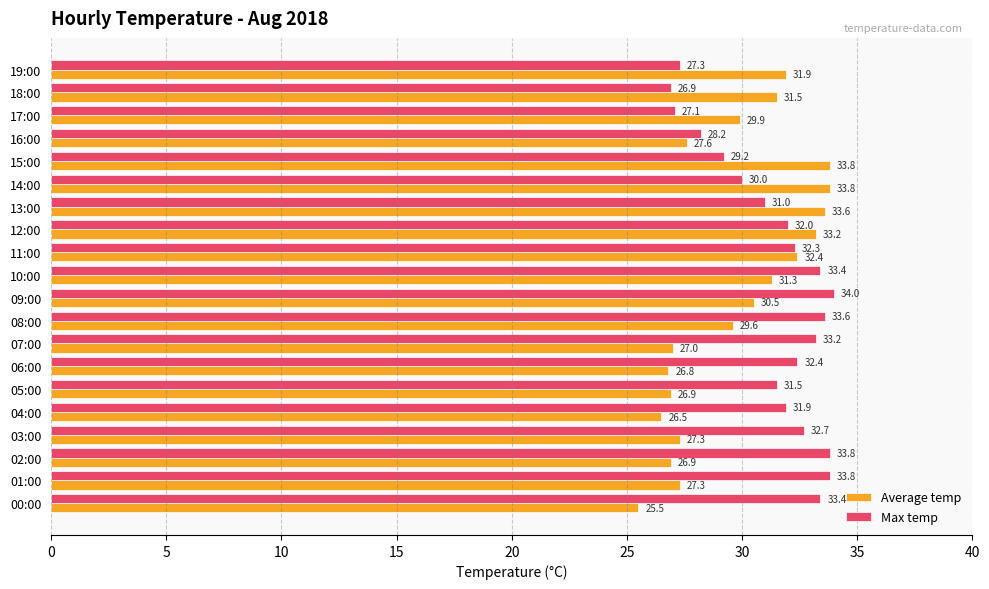

At how many categories does at least one series exceed 32?

14